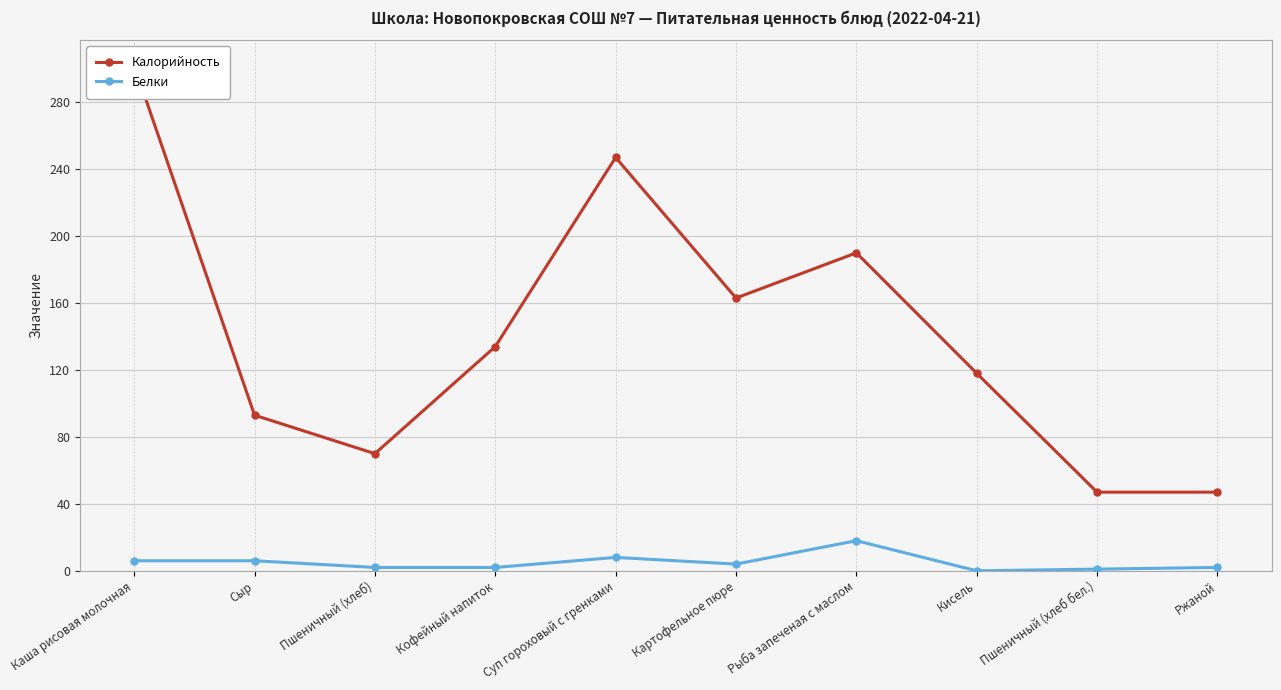

What is the label of the 9th point from the right?

Сыр